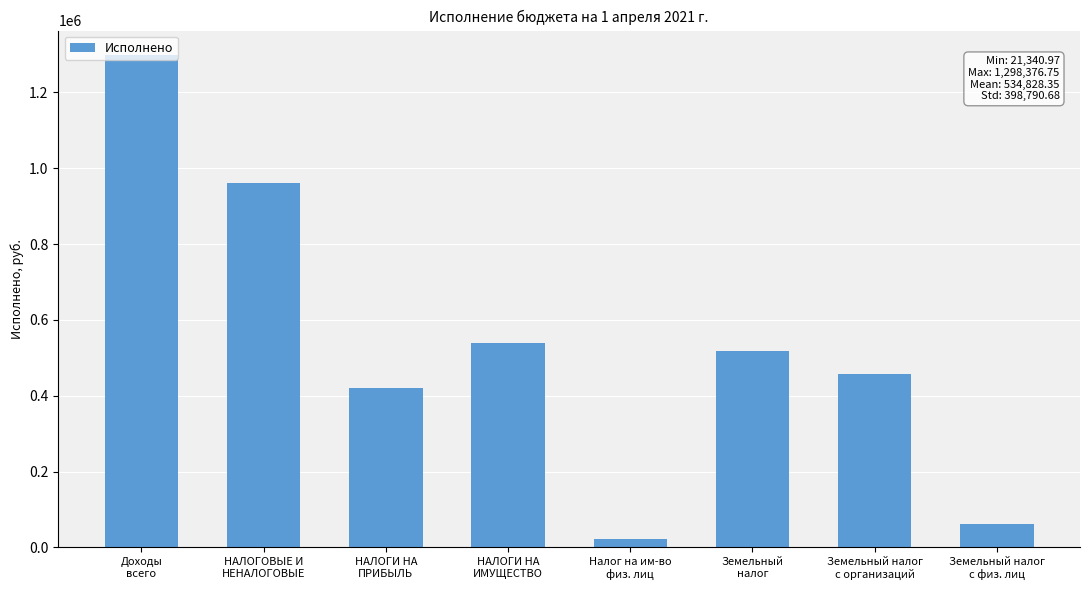

Are the bars horizontal?

No